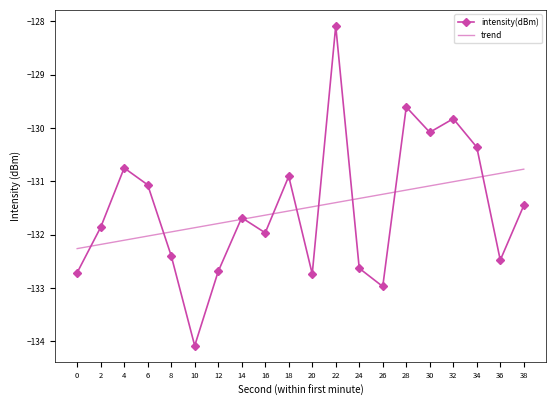

What is the difference between the highest and lowest values at 36?

1.6